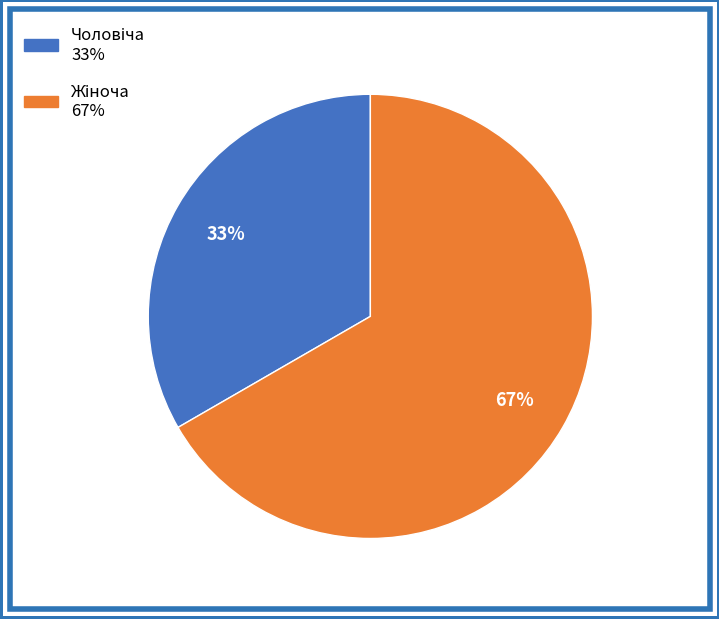

To the nearest percent, what is the average slice percentage?

50%